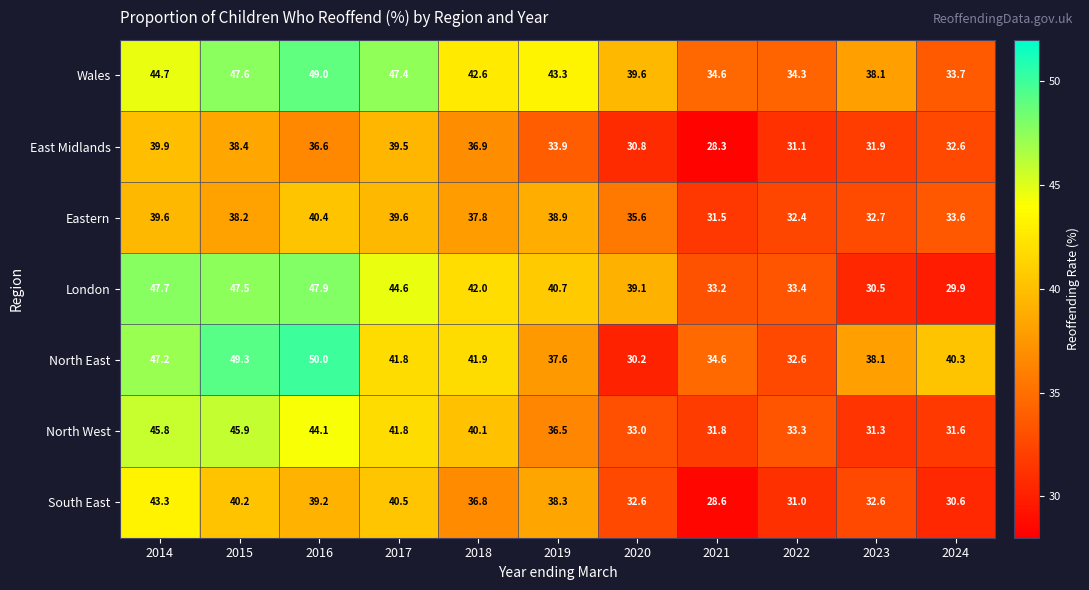

What is the sum of the London values at 2017 and 2019?

85.3